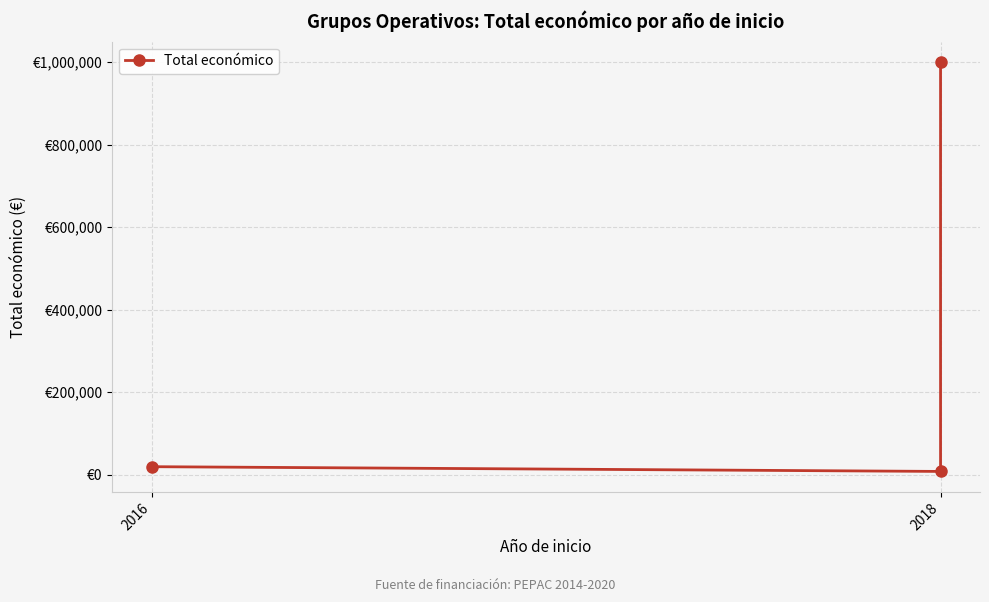

Does the chart display data point markers on the line(s)?

Yes